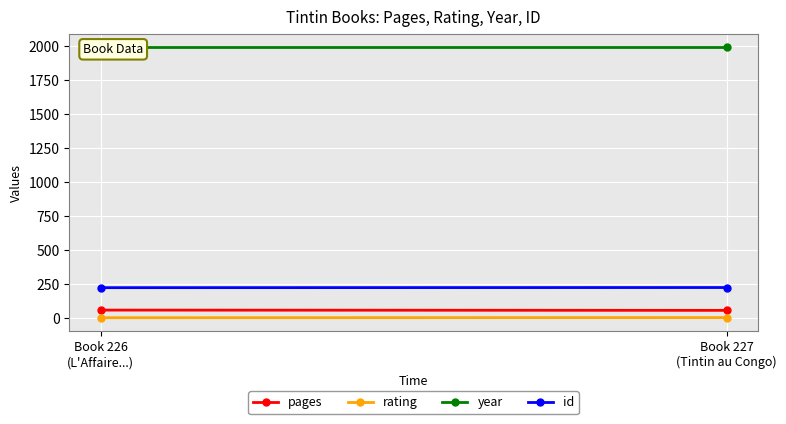

How many distinct data groups are displayed?

4